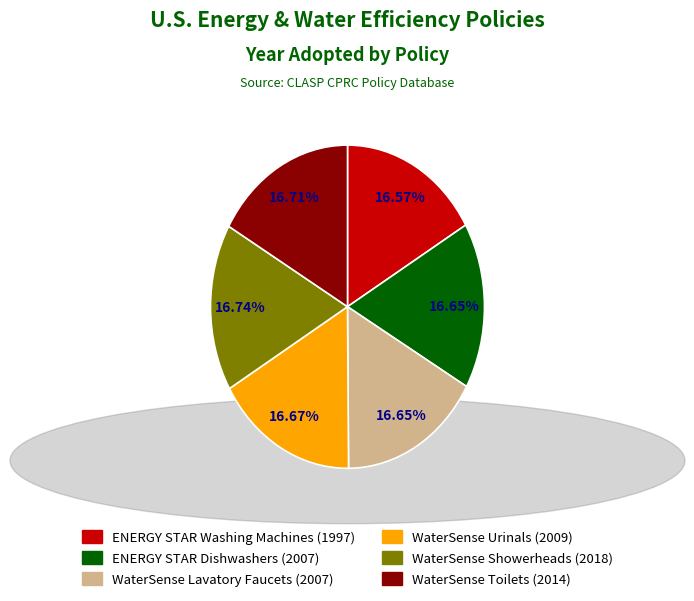

The WaterSense Lavatory Faucets slice represents 17% of the pie. True or false?

True